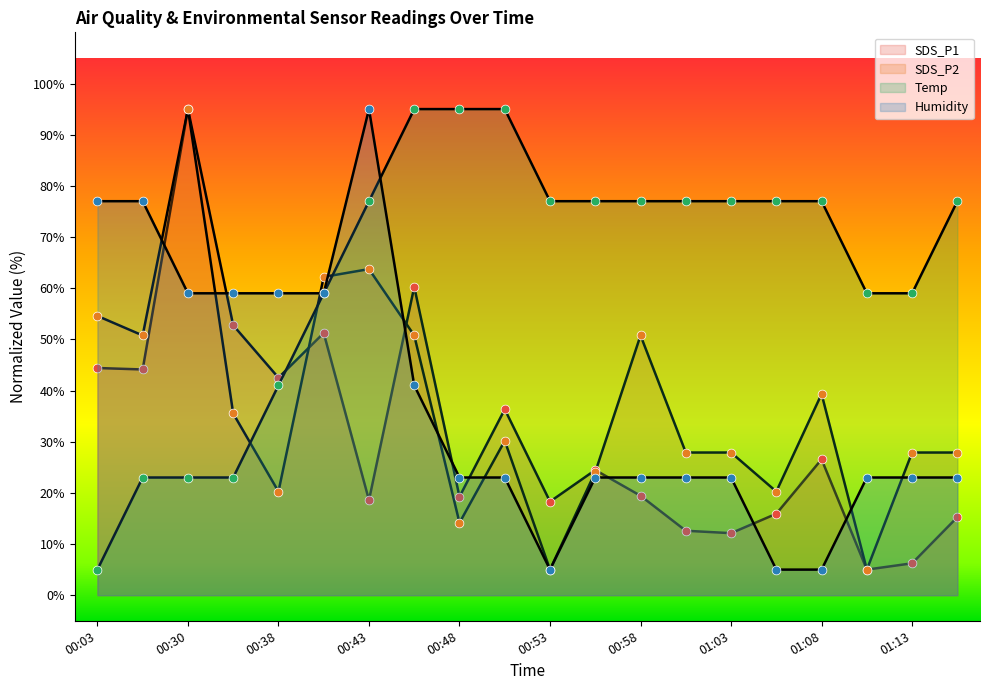

Which series has the largest total across all categories?

Temp